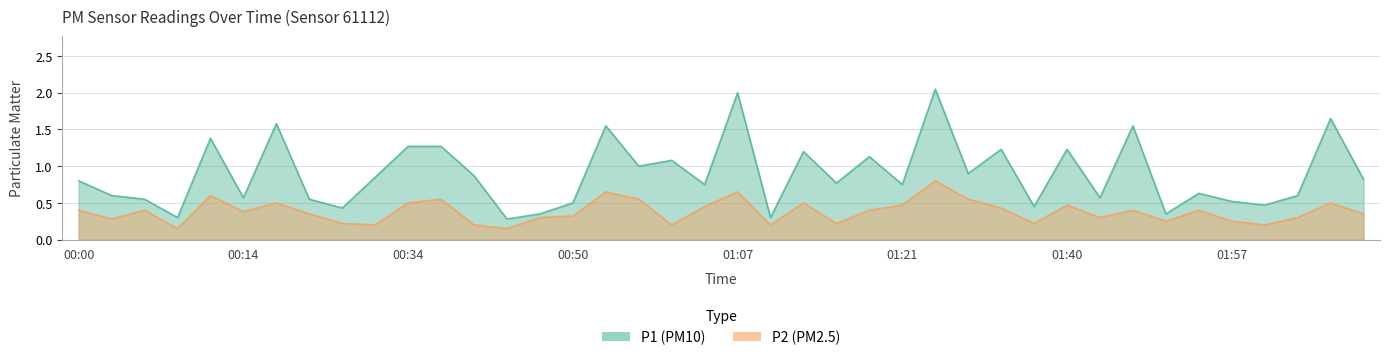

What is the total value across all series at 01:15?

1.0